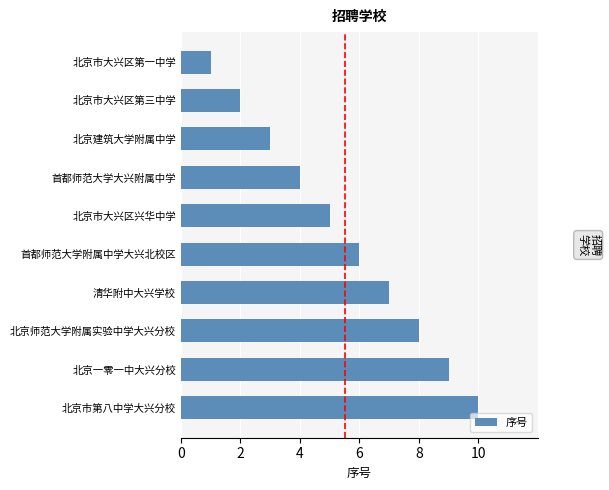

Rank the categories by value from lowest to highest.

北京市大兴区第一中学, 北京市大兴区第三中学, 北京建筑大学附属中学, 首都师范大学大兴附属中学, 北京市大兴区兴华中学, 首都师范大学附属中学大兴北校区, 清华附中大兴学校, 北京师范大学附属实验中学大兴分校, 北京一零一中大兴分校, 北京市第八中学大兴分校